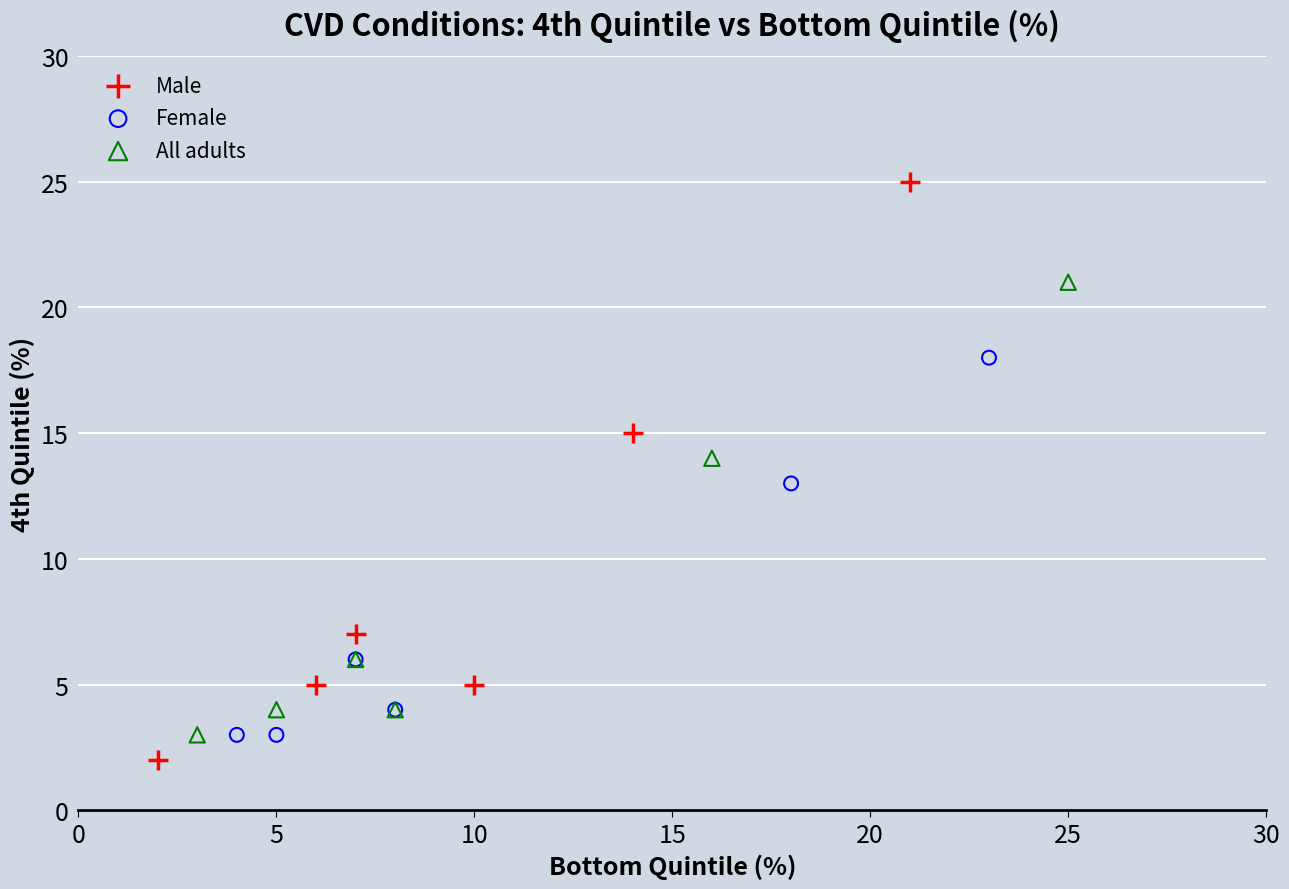

Which series has the widest spread of Y values?

Male